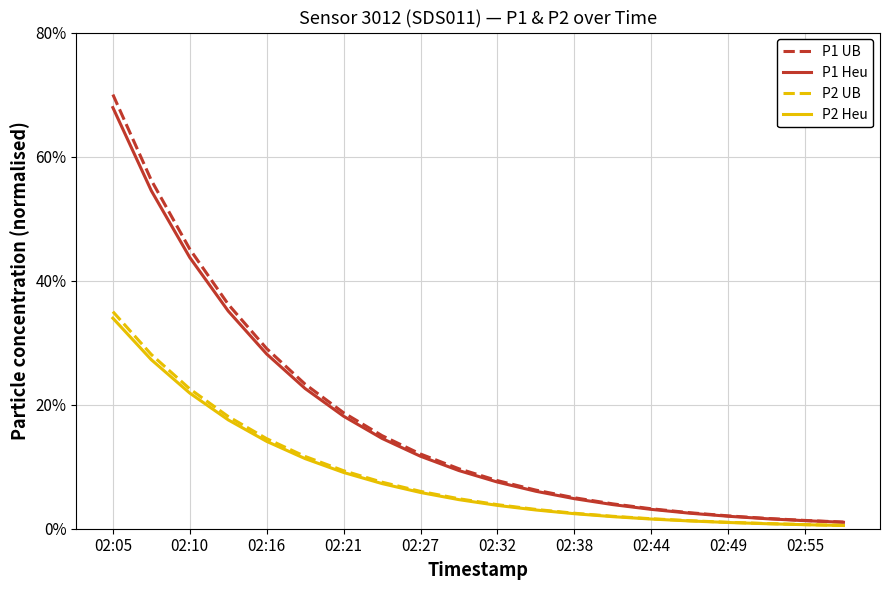

What is the difference between the maximum and minimum values in the P2 Heu series?

33.4